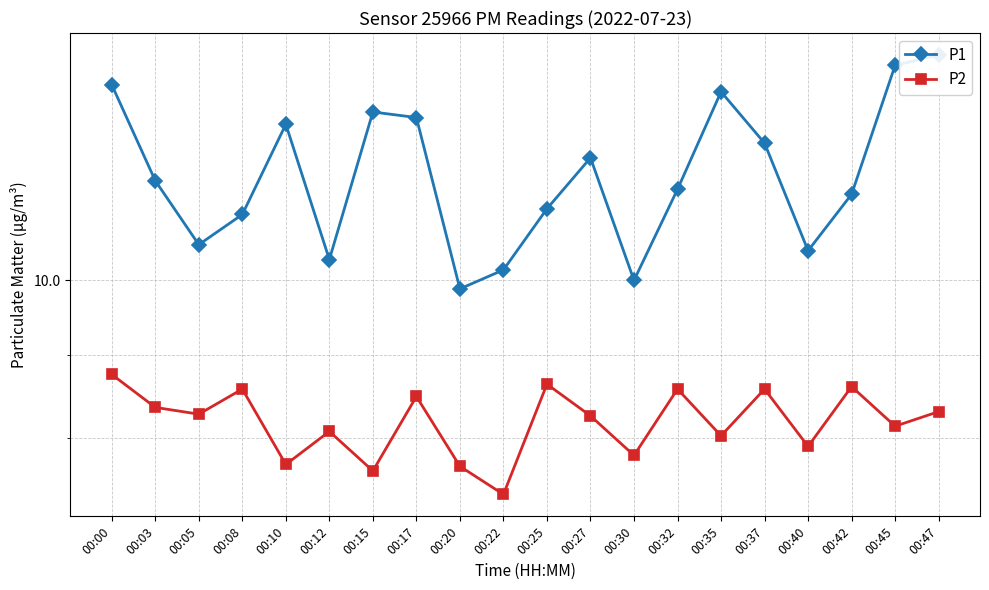

What is the sum of the P1 values at 00:15 and 00:45?

26.3